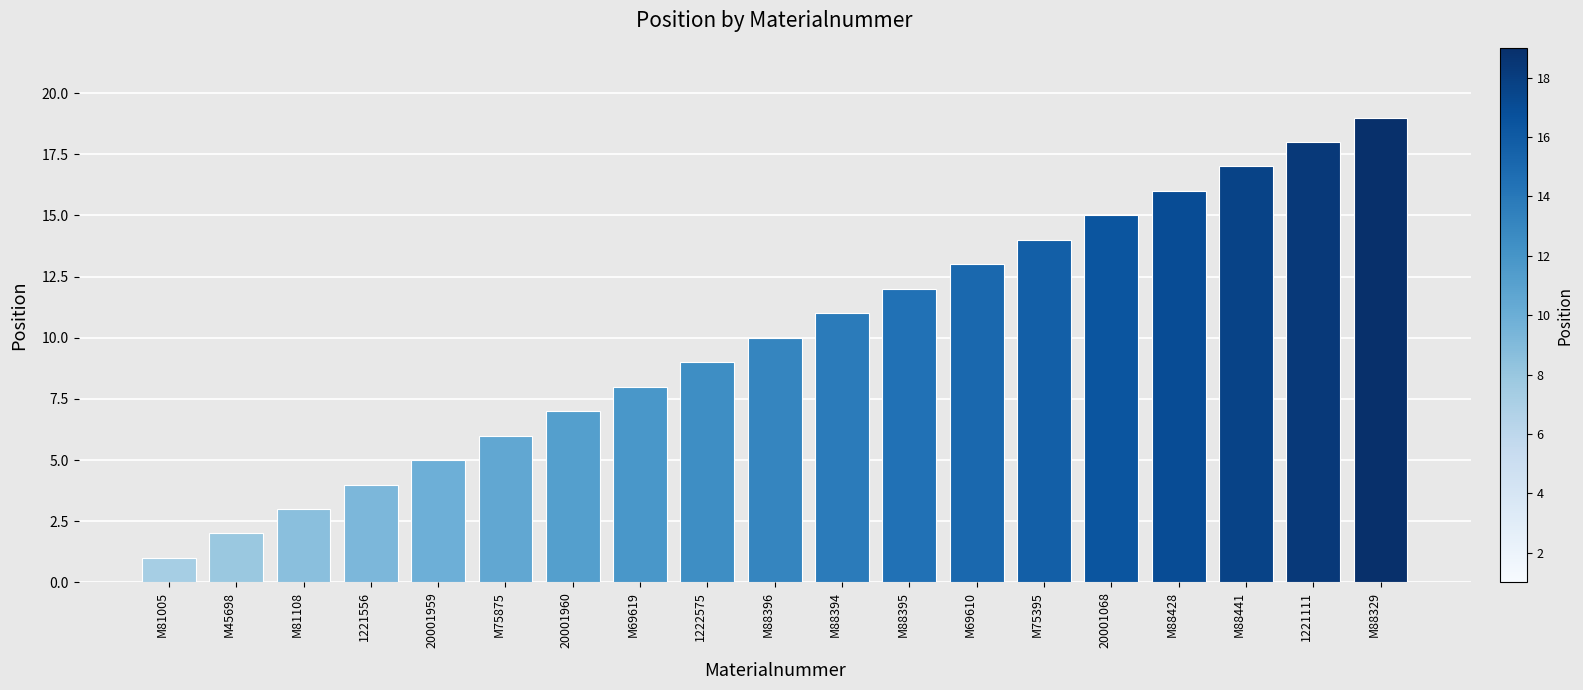

Reading left to right, transcribe all the data shown in this chart.

M81005=1	M45698=2	M81108=3	1221556=4	20001959=5	M75875=6	20001960=7	M69619=8	1222575=9	M88396=10	M88394=11	M88395=12	M69610=13	M75395=14	20001068=15	M88428=16	M88441=17	1221111=18	M88329=19